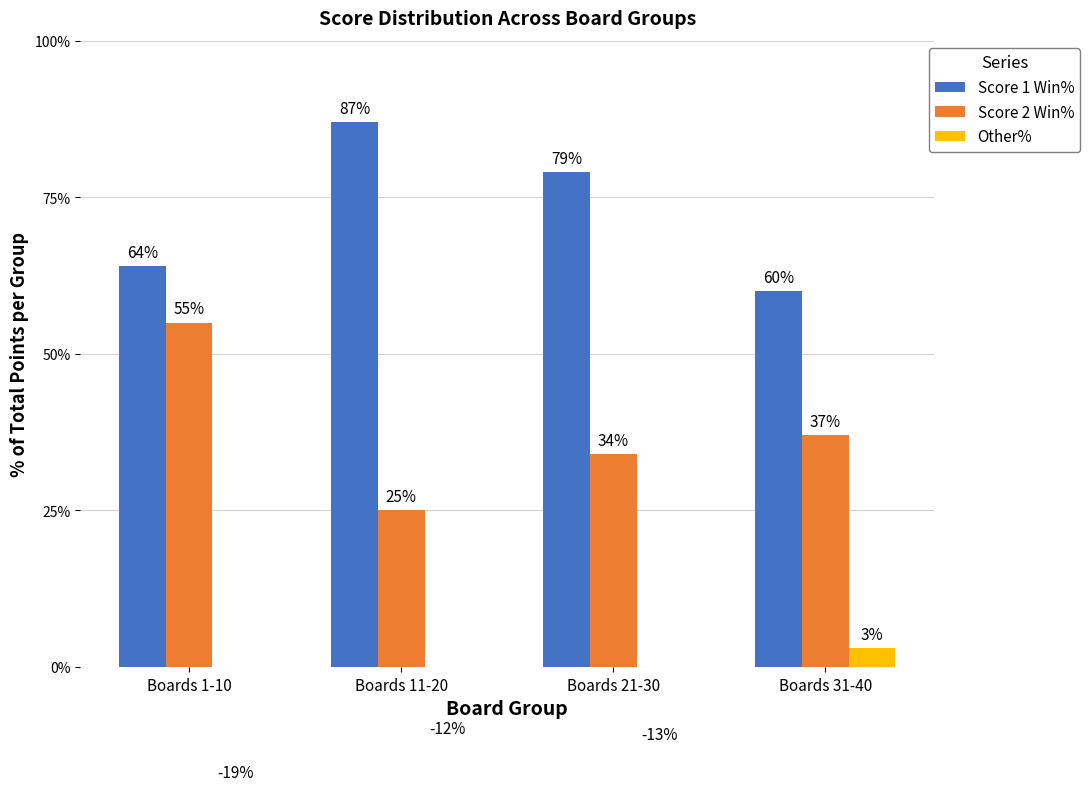

How many Score 2 Win% values are between 34 and 55?

3